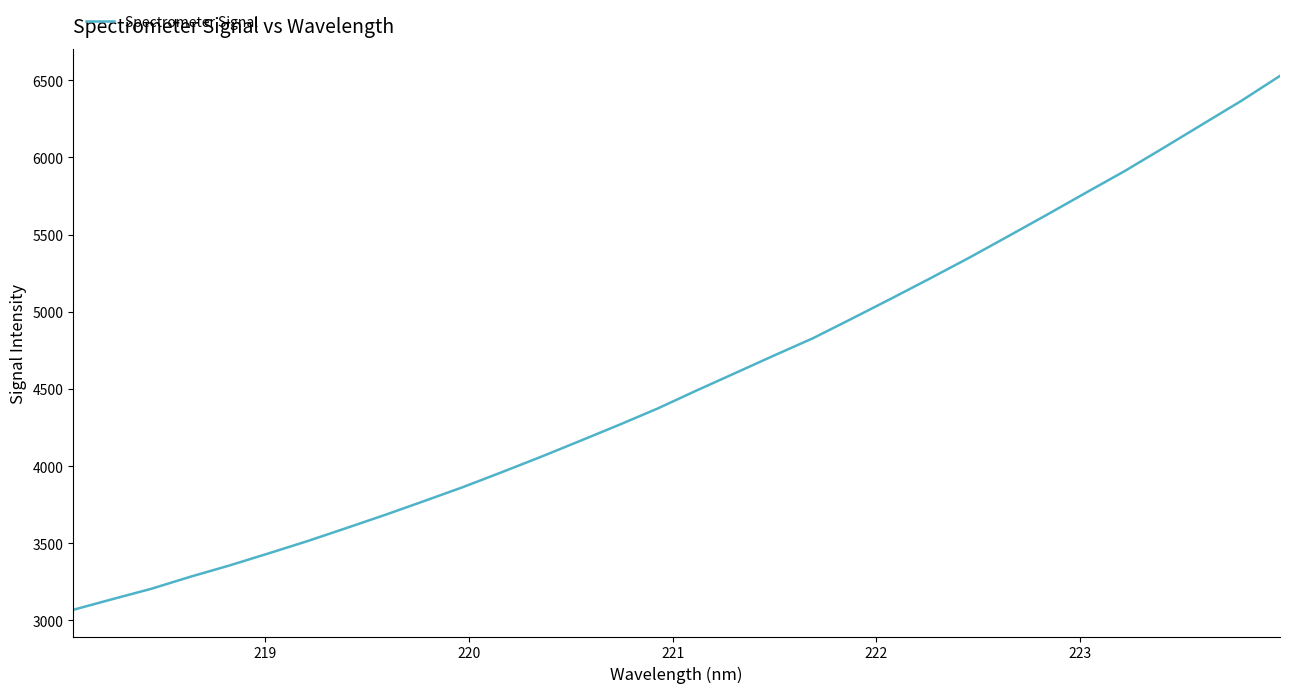

What is the greatest value displayed?

6528.7